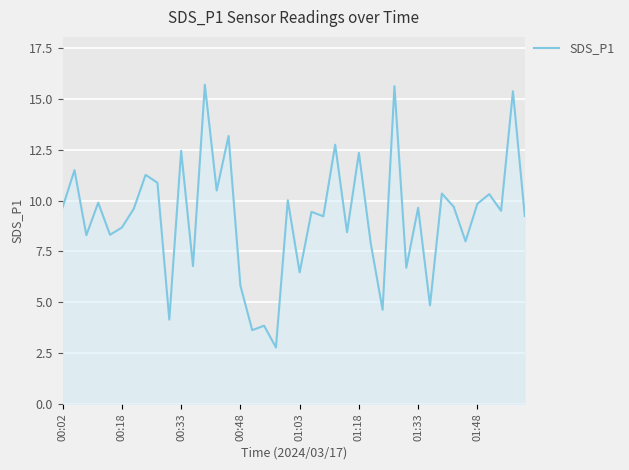

What is the difference between the maximum and minimum values?

12.9